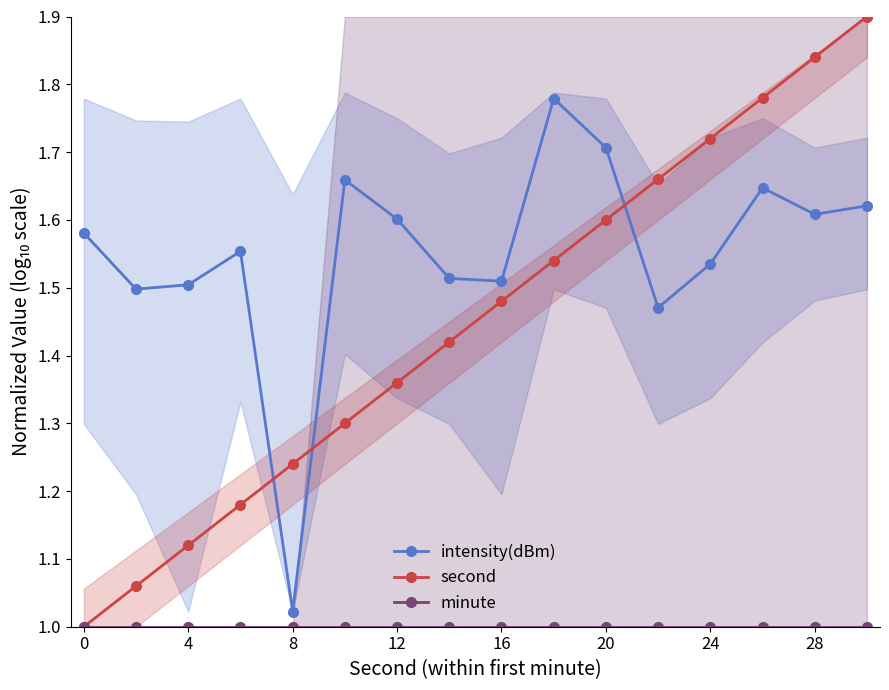

True or false: second has more than 2 points higher than both neighbors.

False